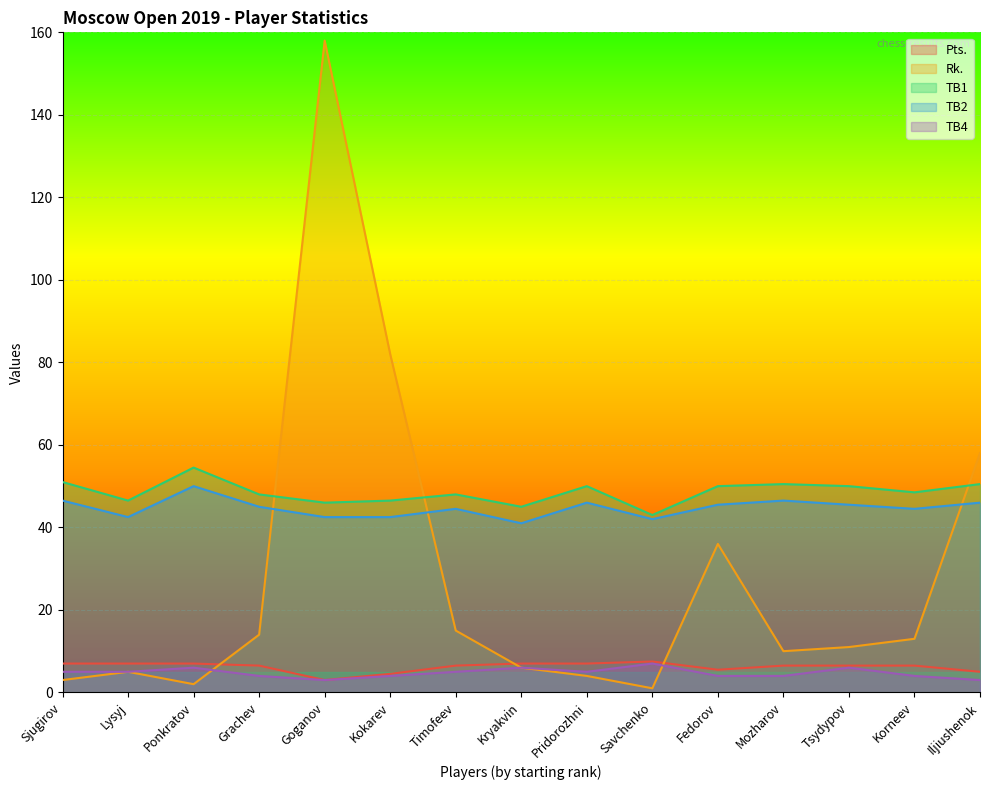

How many values in the Rk. series exceed 11?

7